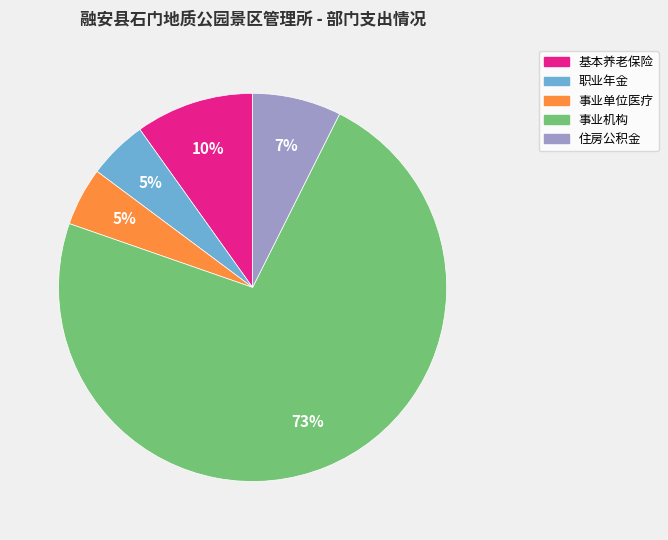

To the nearest percent, what is the average slice percentage?

20%